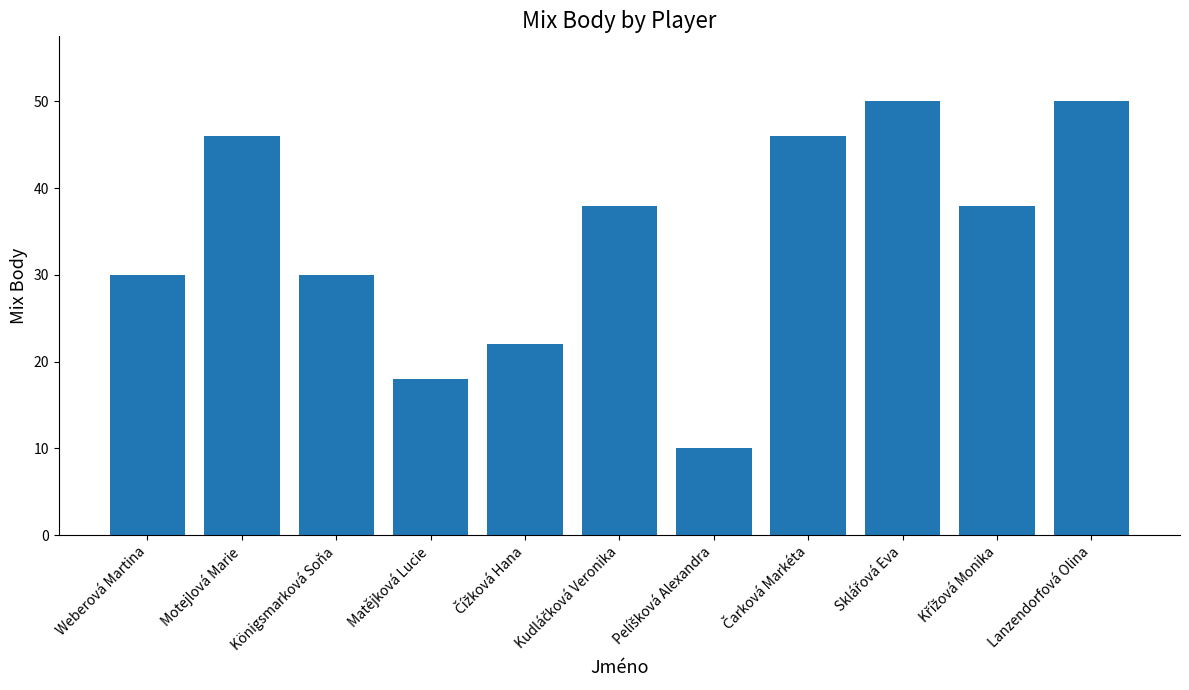

The value at Königsmarková Soňa is 40. True or false?

False